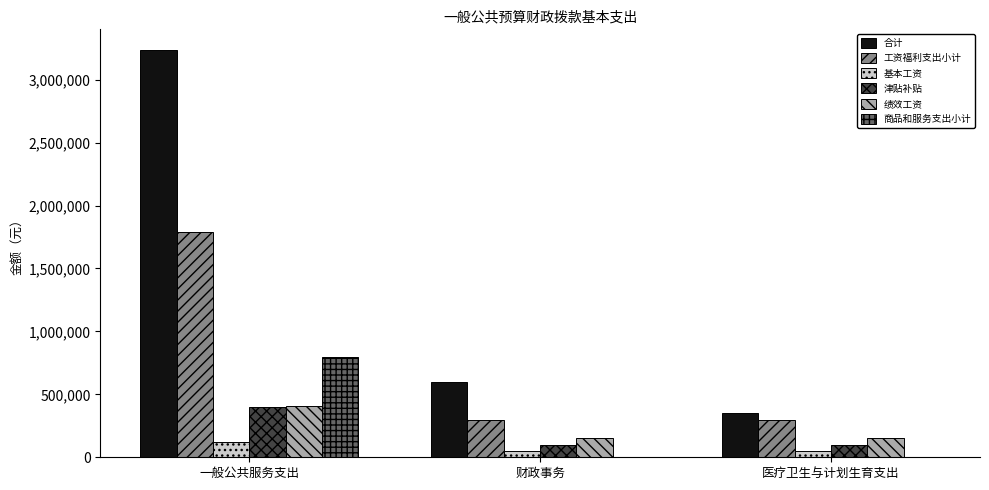

What are all the series names shown in the legend?

合计, 工资福利支出小计, 基本工资, 津贴补贴, 绩效工资, 商品和服务支出小计